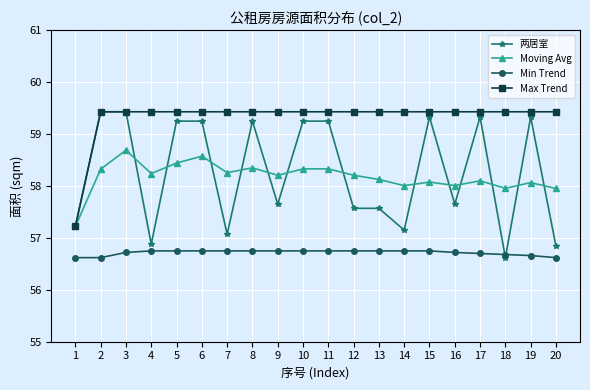

How many data points in 两居室 are above 59?

10